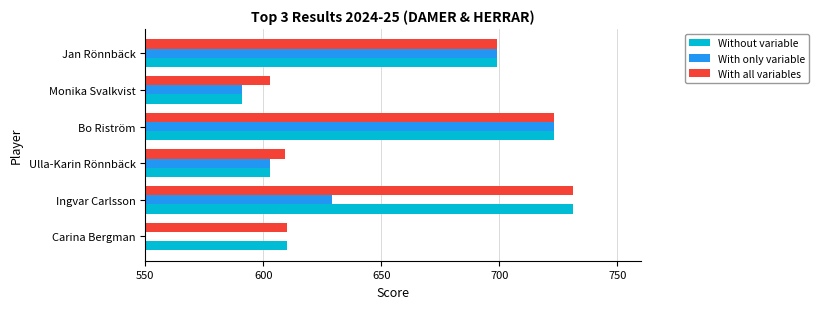

Which series changed the most between Carina Bergman and Jan Rönnbäck?

With only variable